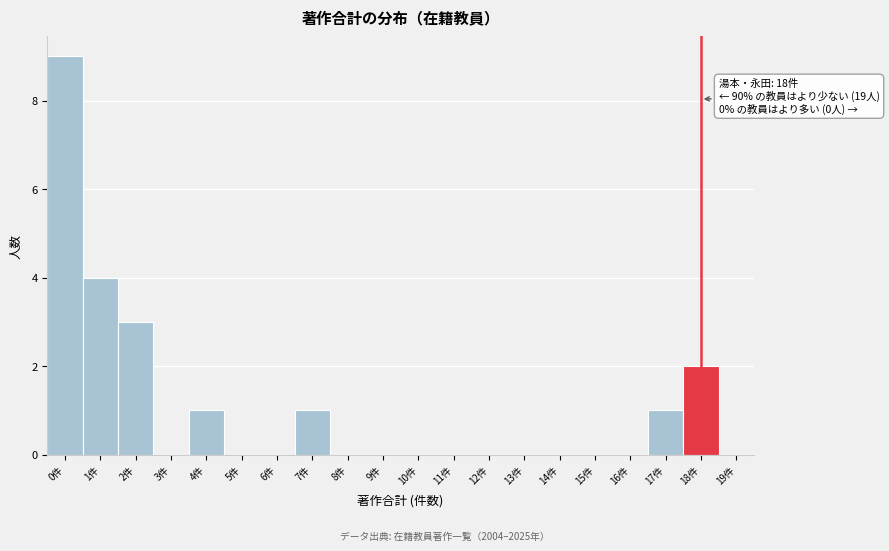

Which range on the x-axis has the tallest bar?

-0.5 to 0.5